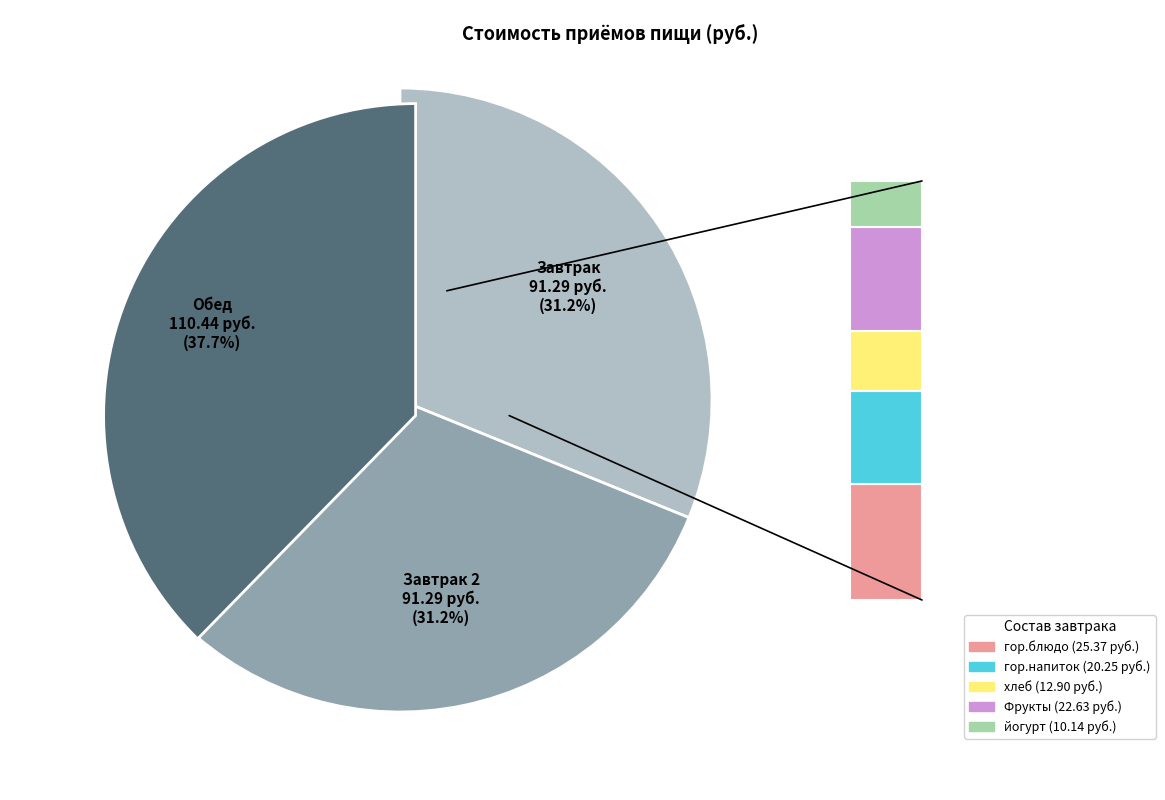

Is it true that Завтрак 2 is 40% of the pie?

False